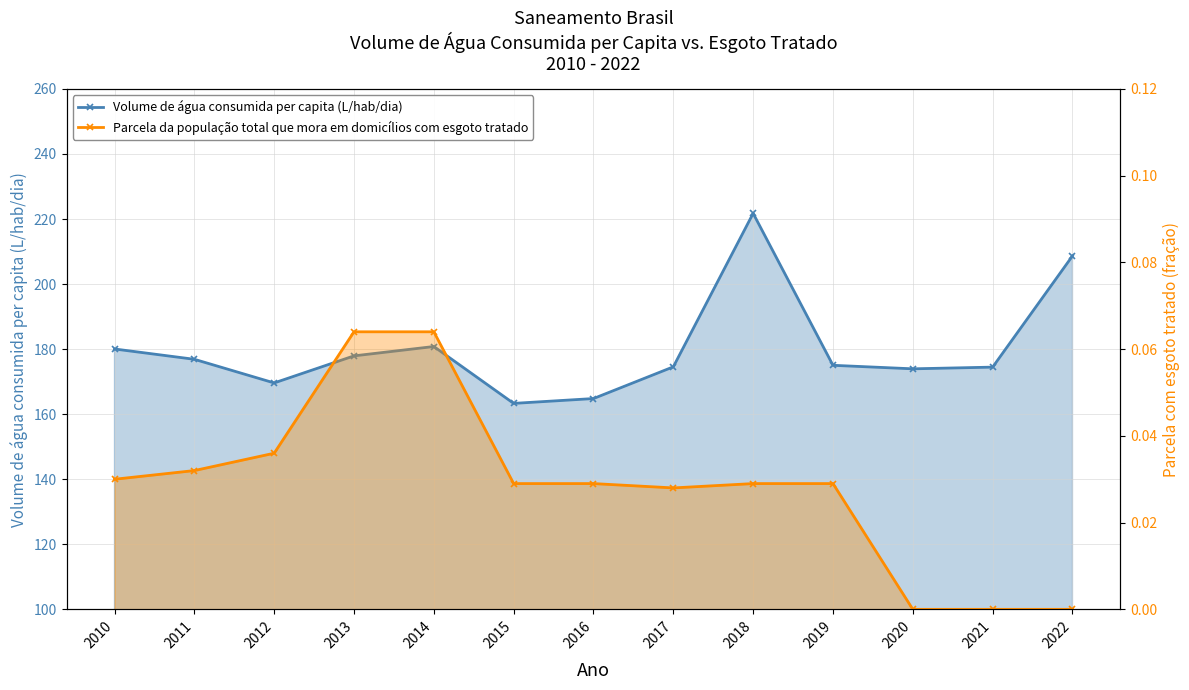

Count the number of data series in this chart.

2